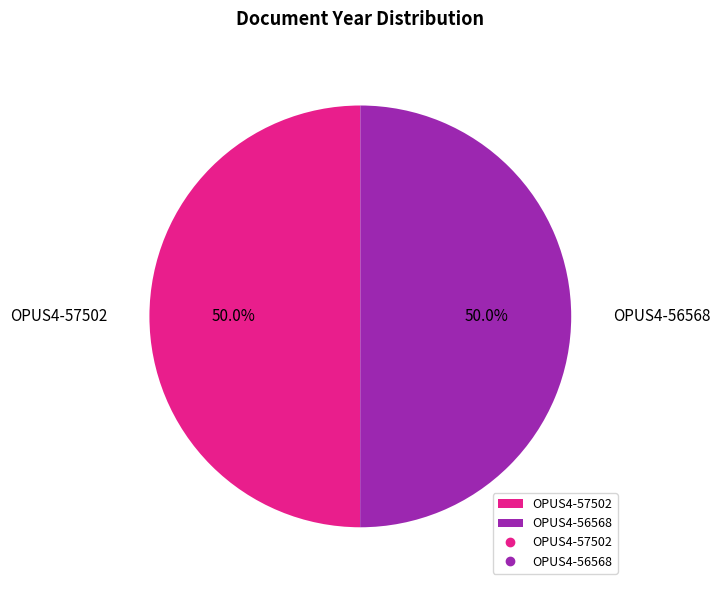

What percentage is the OPUS4-56568 slice, to the nearest percent?

50%